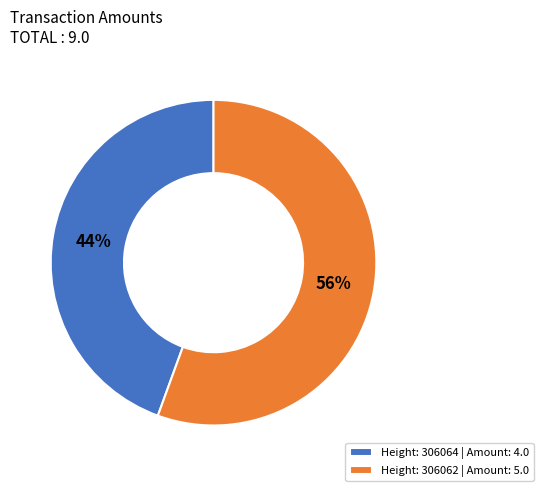

True or false: Height: 306064 | Amount: 4.0 accounts for 34% of the total.

False